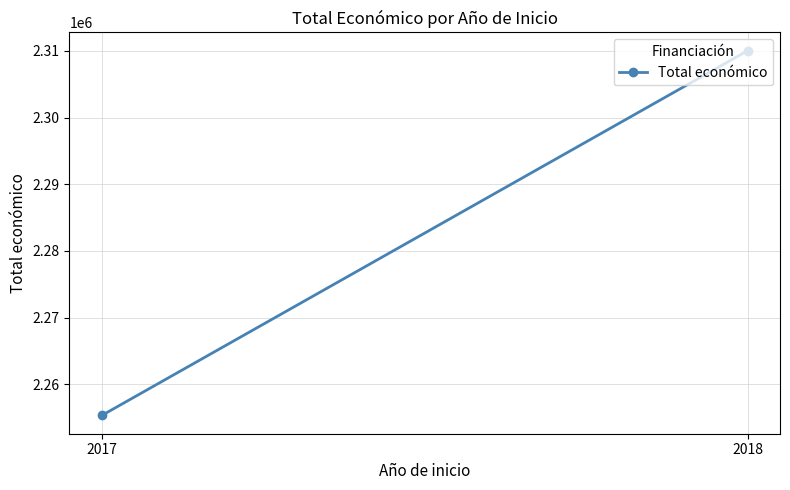

Between 2017 and 2018, which is larger?

2018